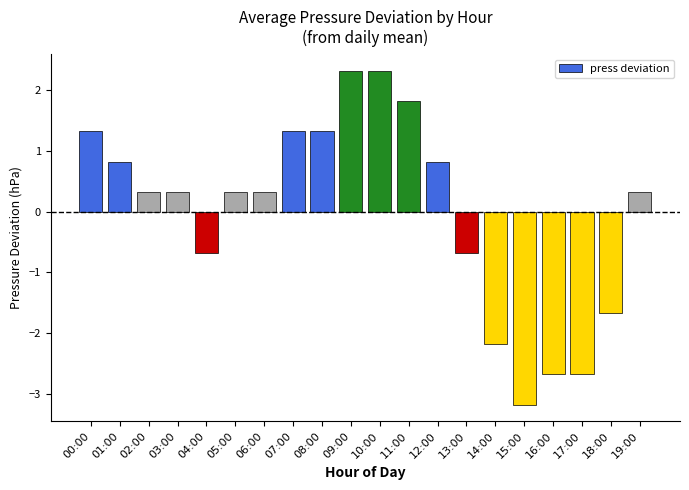

How many values are above zero?

13